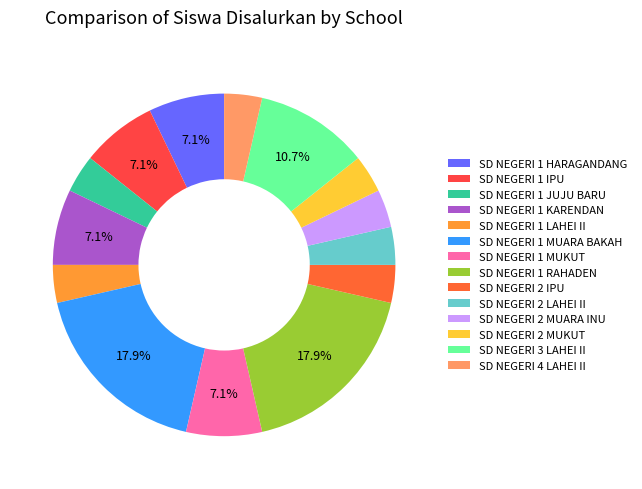

Does SD NEGERI 1 KARENDAN represent more than half of the total?

No